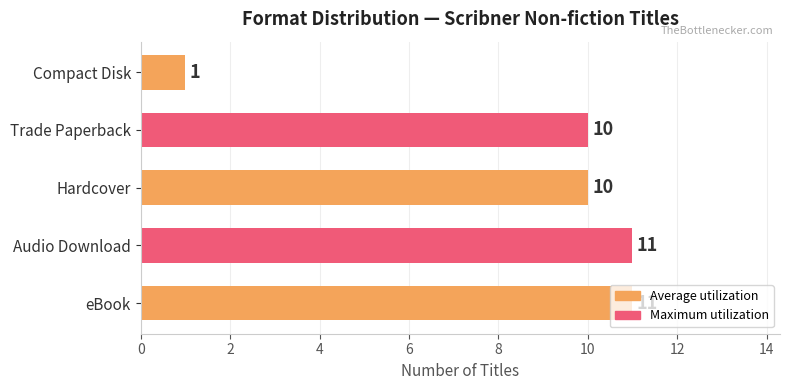

How many values are between 10 and 11?

4